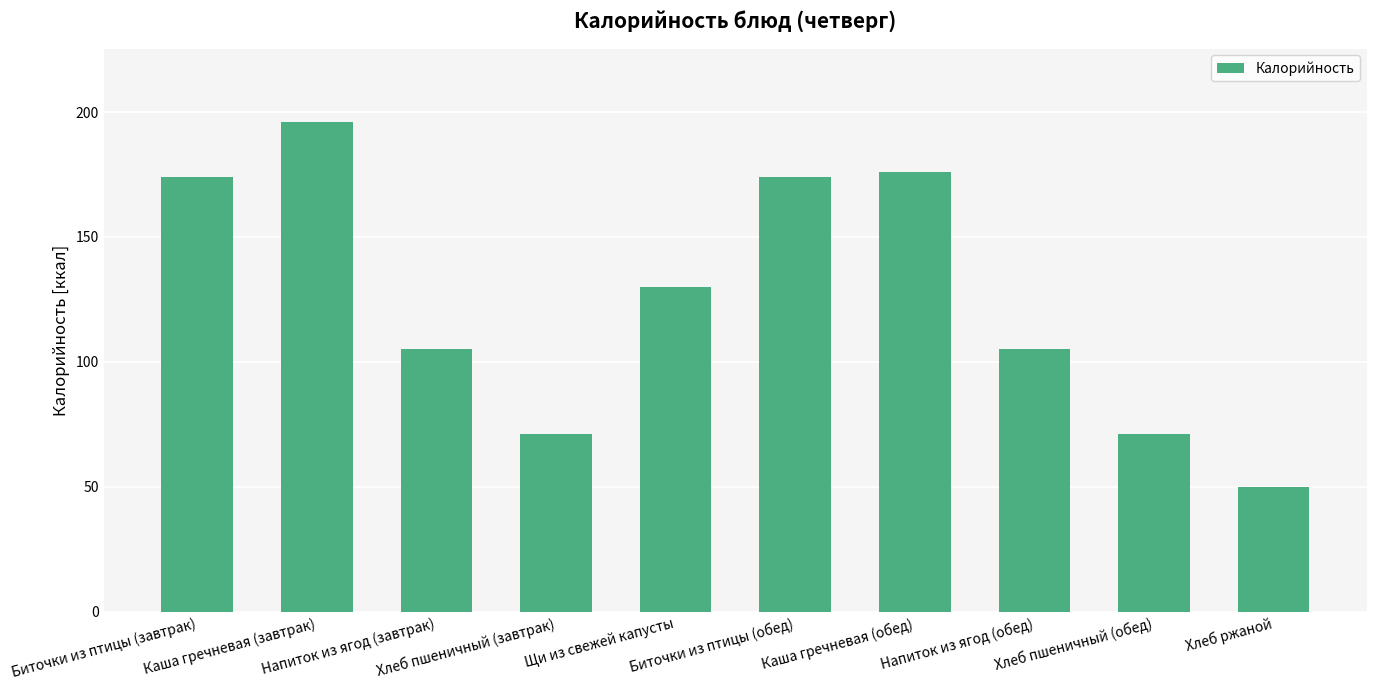

True or false: the data shows 271 at Каша гречневая (обед).

False